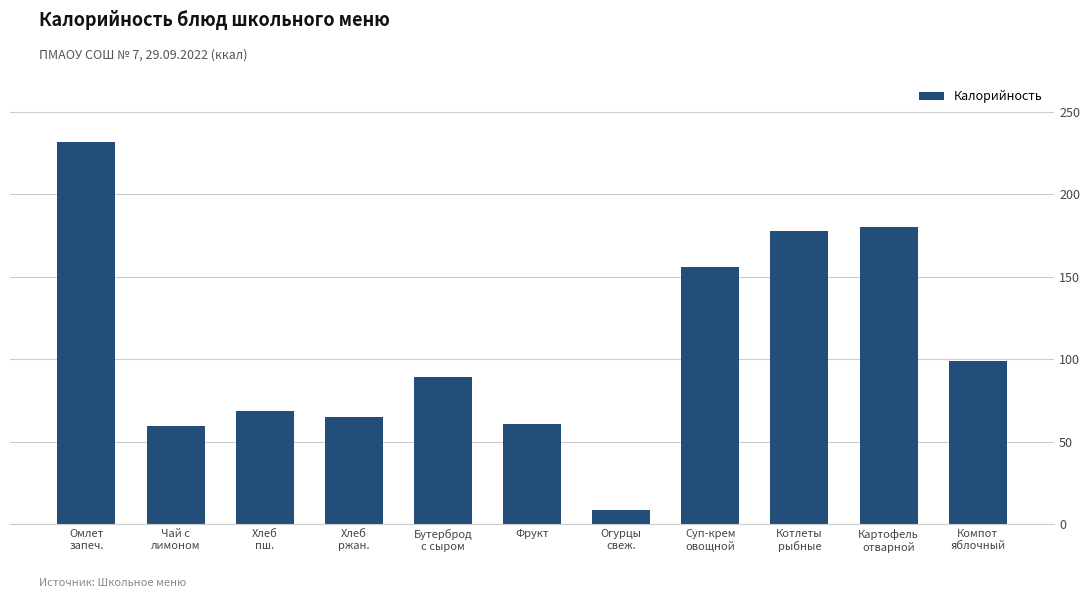

What position from the left is Бутерброд
с сыром?

5